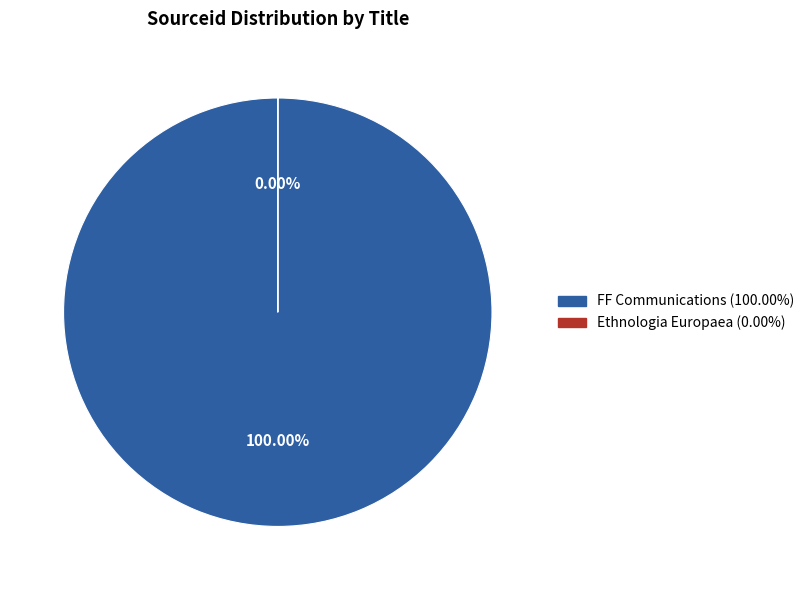

What is the change in value from FF Communications to Ethnologia Europaea?

-16200070220